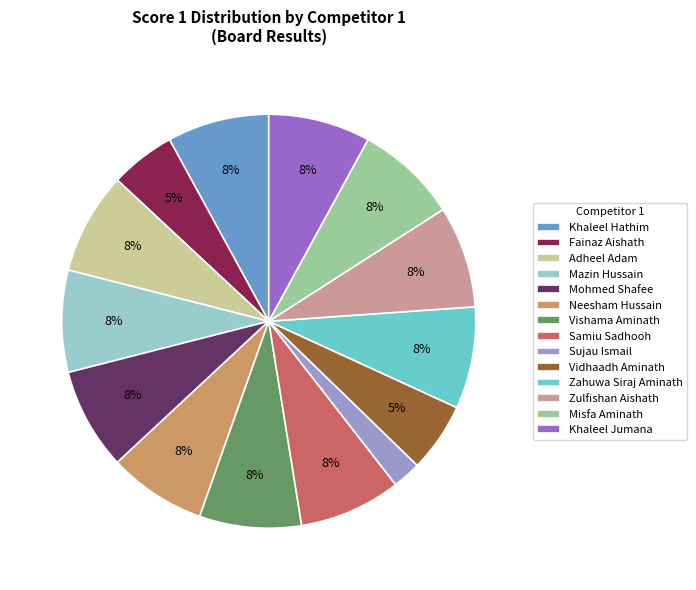

What is the smallest slice in the pie chart?

Sujau Ismail